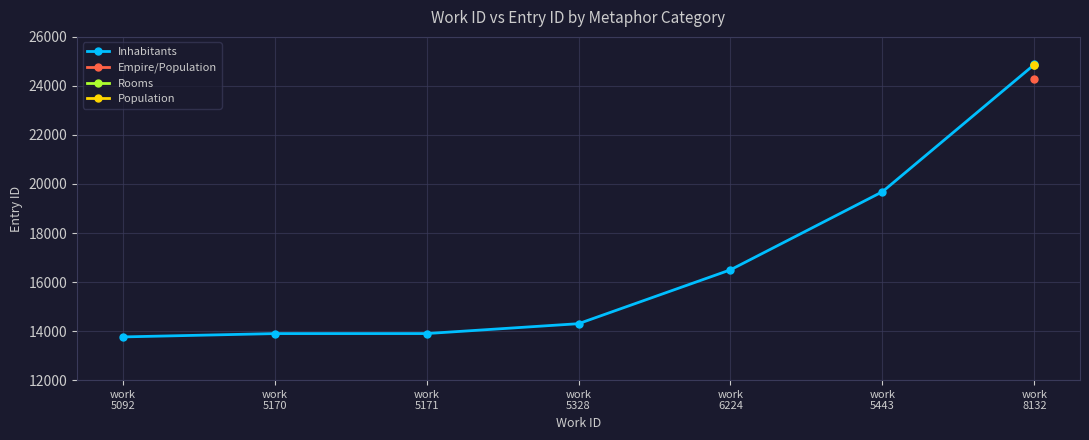

What is the minimum value shown in the chart?

13762